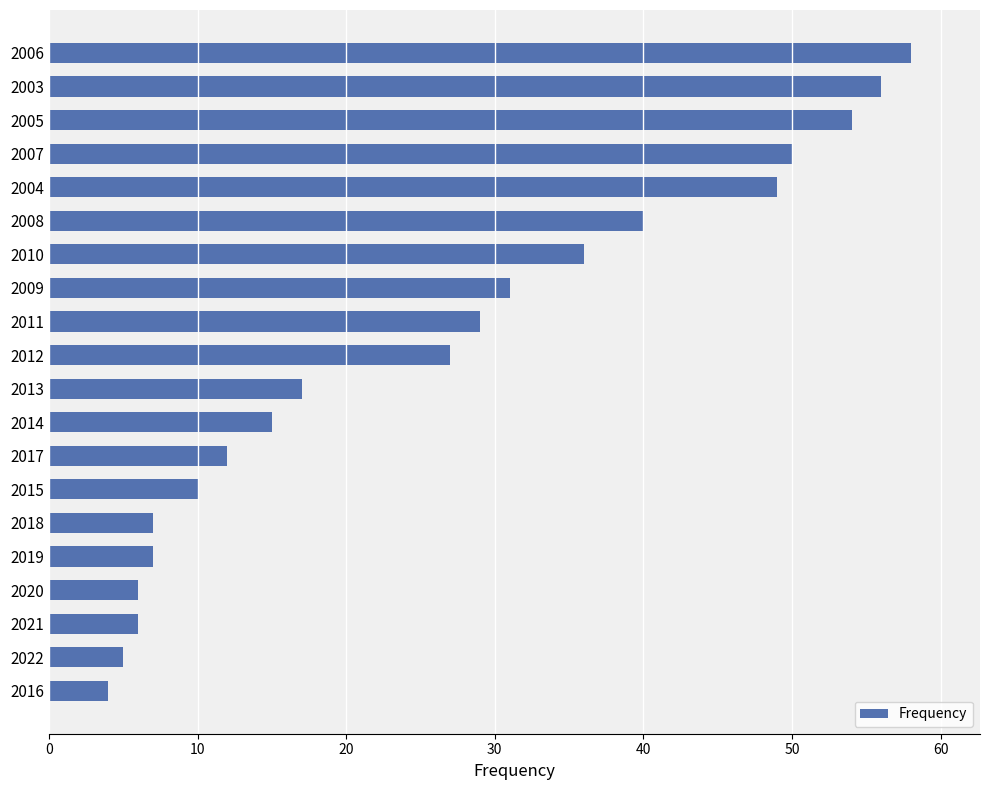

Is it true that the value at 2013 is 17?

True